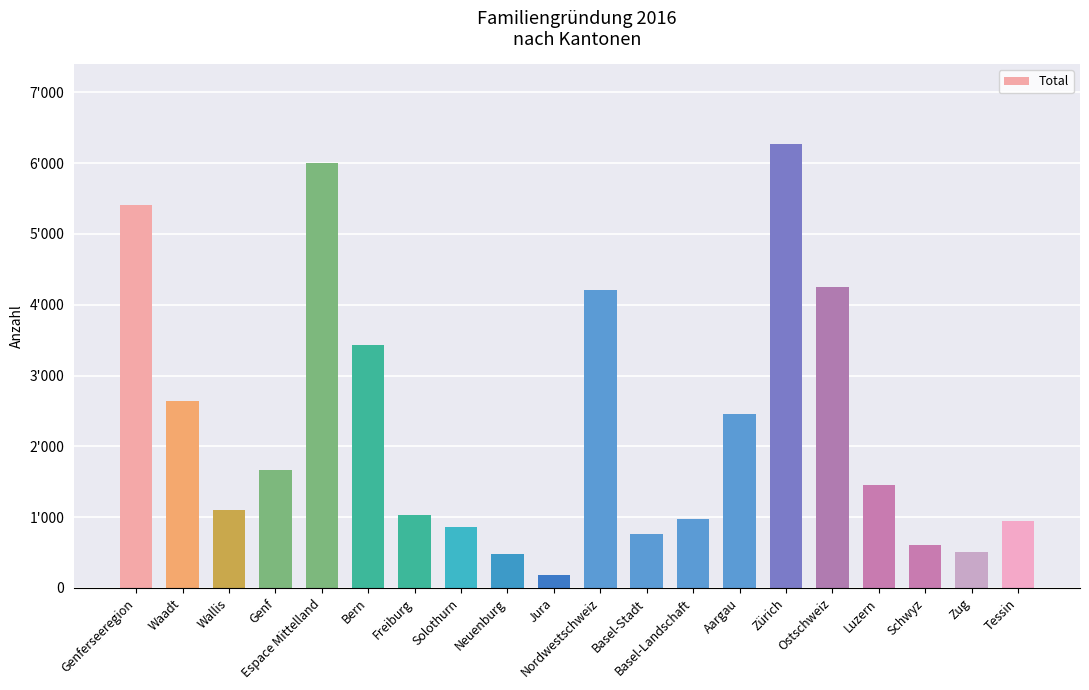

Reading left to right, what are all the values shown in this chart?

5408	2639	1108	1661	5995	3437	1030	860	486	182	4204	769	974	2461	6268	4250	1458	611	510	942